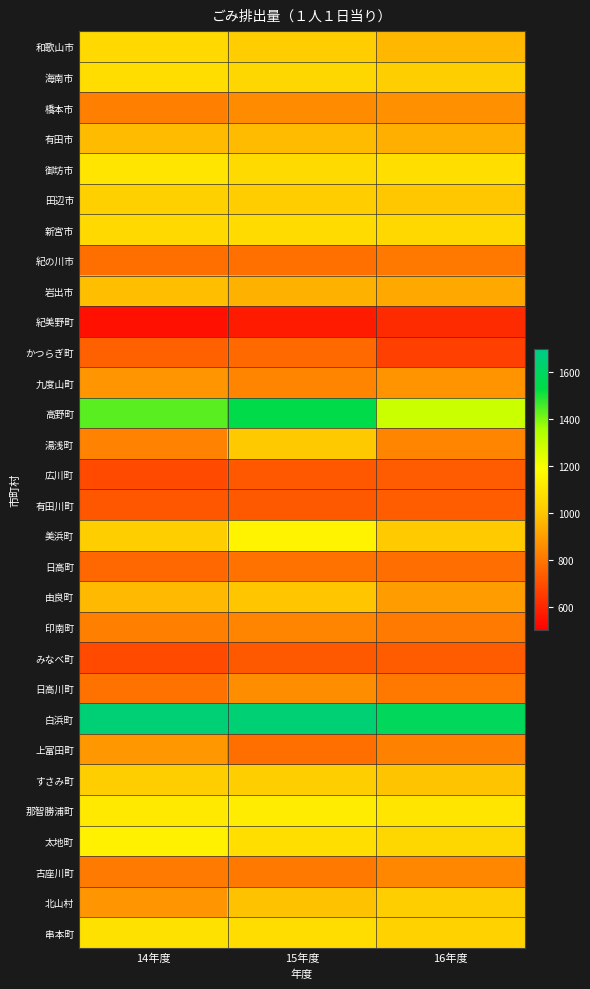

What is the minimum value shown in the chart?

543.7